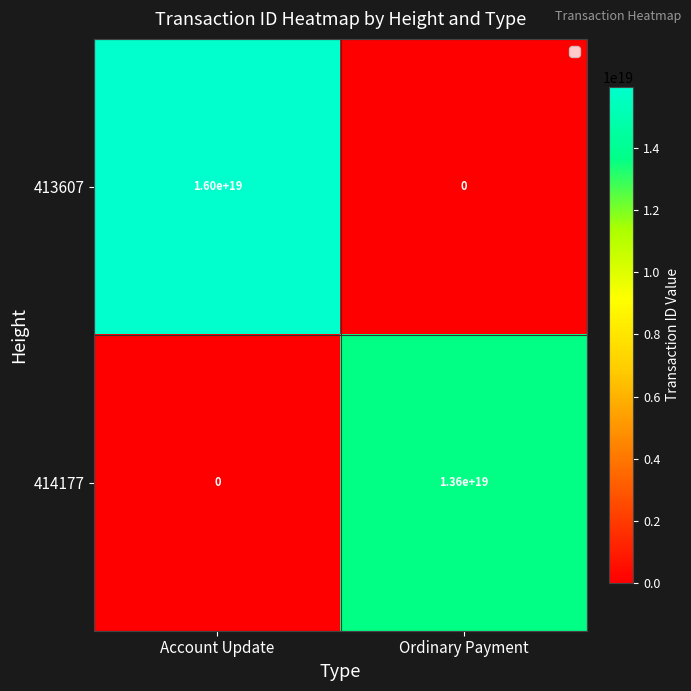

Rank the series at Ordinary Payment from highest to lowest value.

414177, 413607